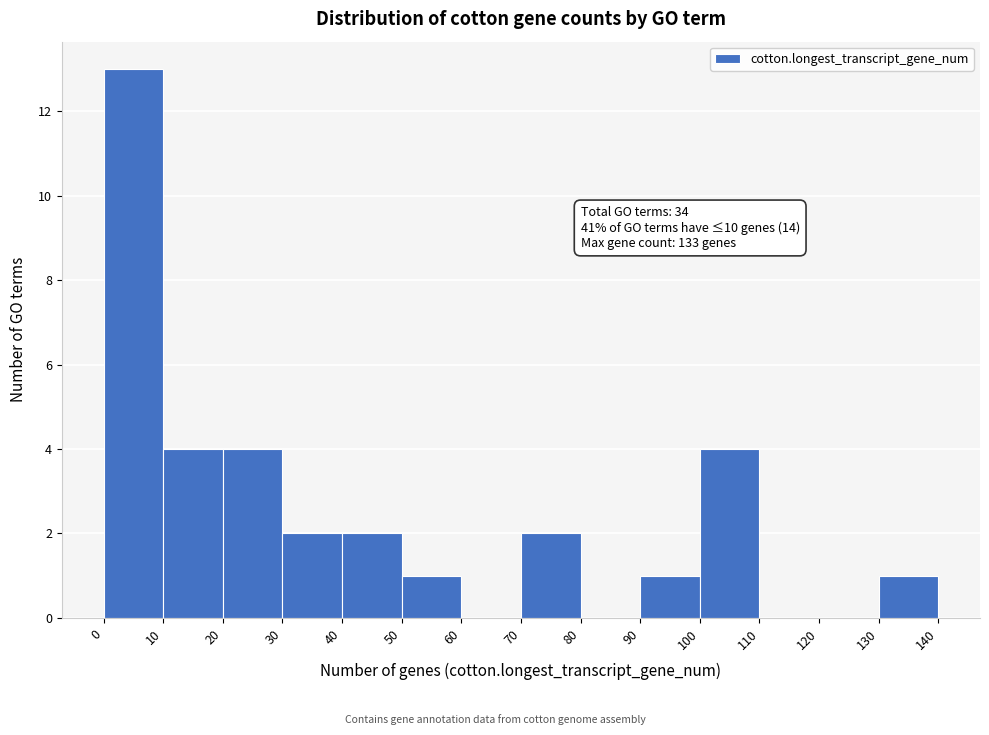

Over which range of the x-axis is the bar tallest?

0 to 10